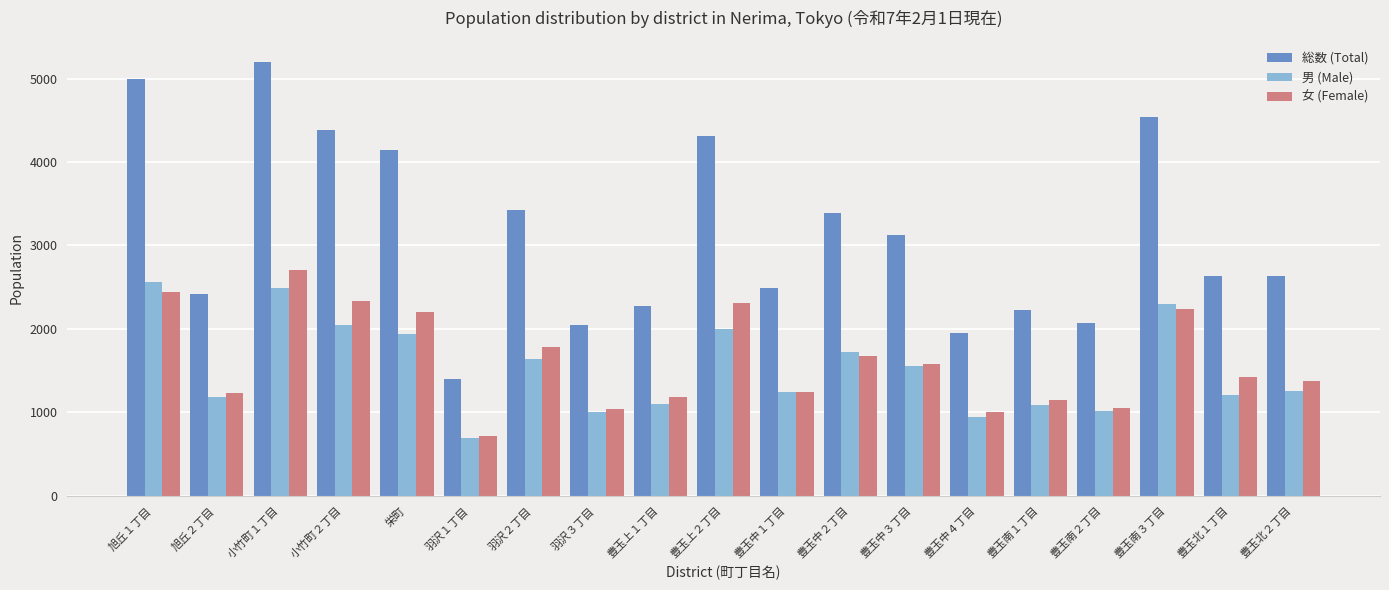

What is the highest value of the 男 (Male) series?

2559